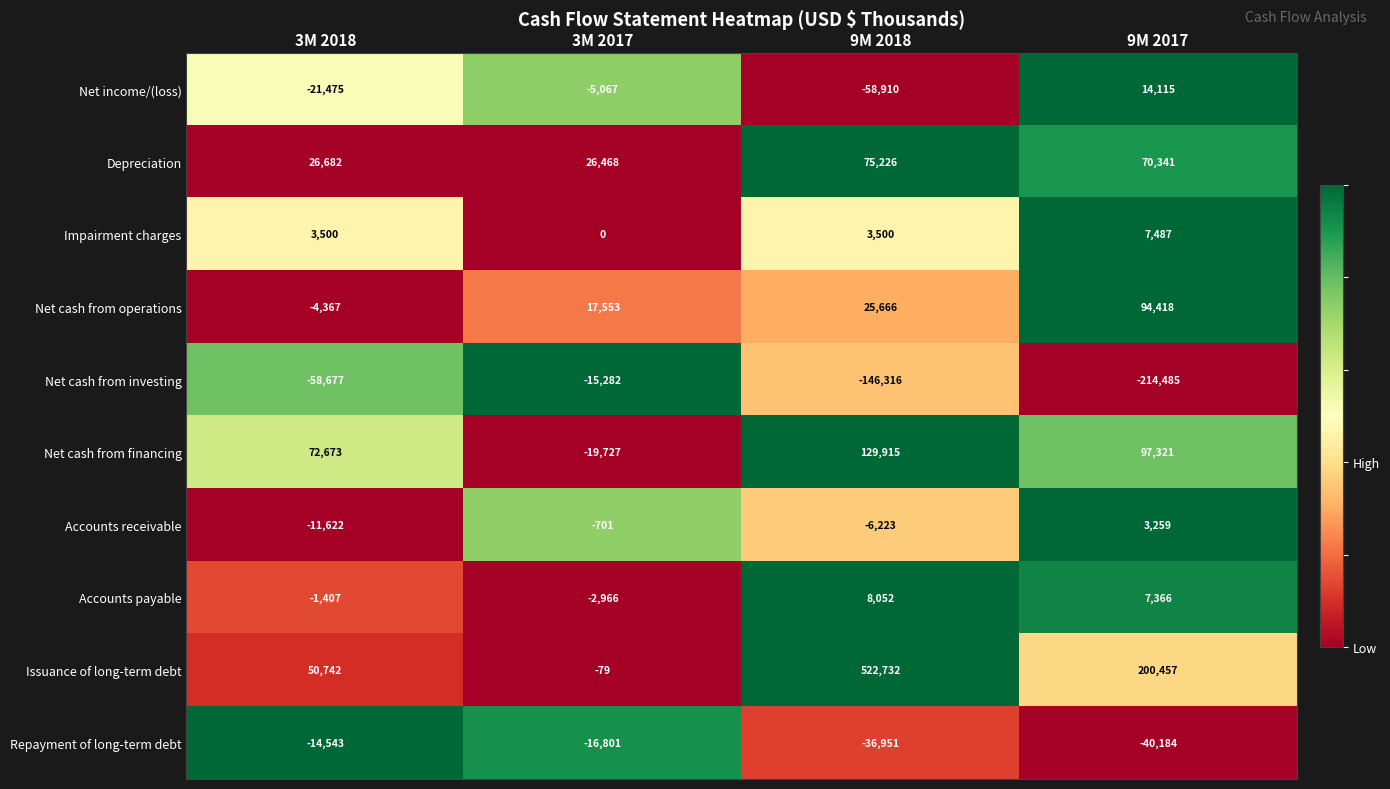

Which category has the highest value in the Accounts payable series?

9M 2018